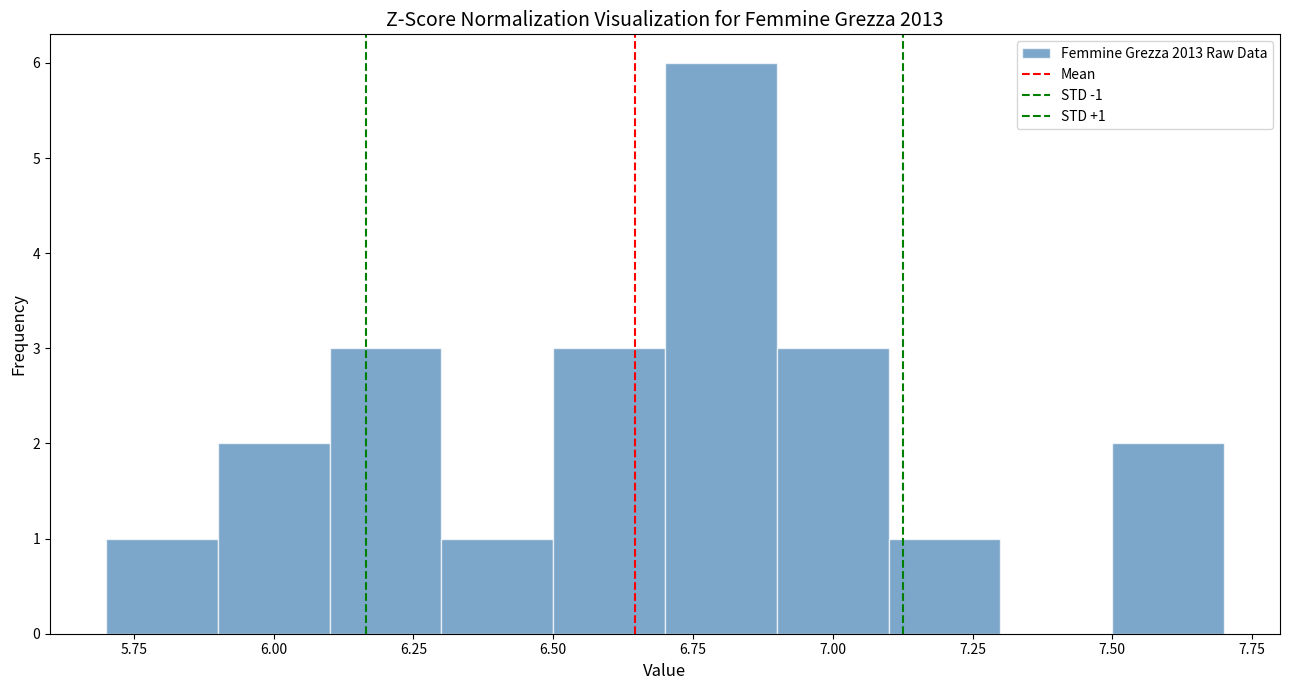

Which range on the x-axis has the tallest bar?

6.7 to 6.9